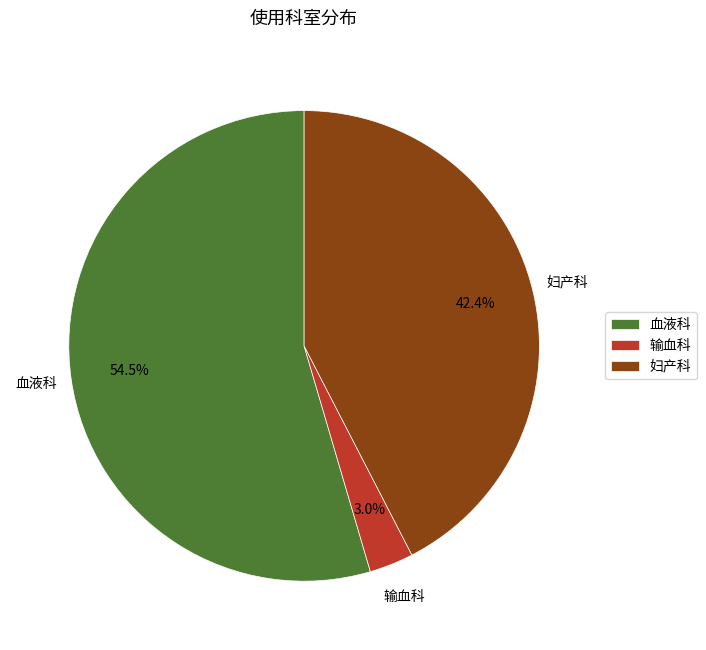

What percentage is the 输血科 slice, to the nearest percent?

3%